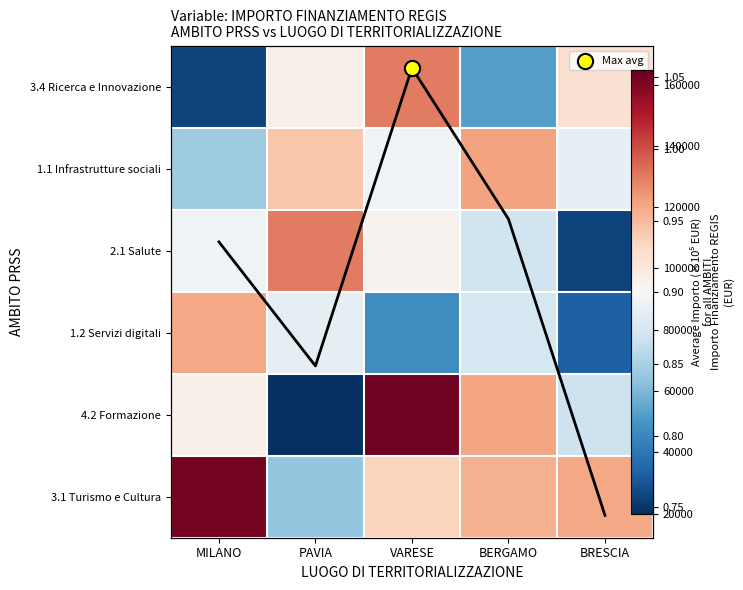

True or false: 3.1 Turismo e Cultura has a value of 48659 at VARESE.

False